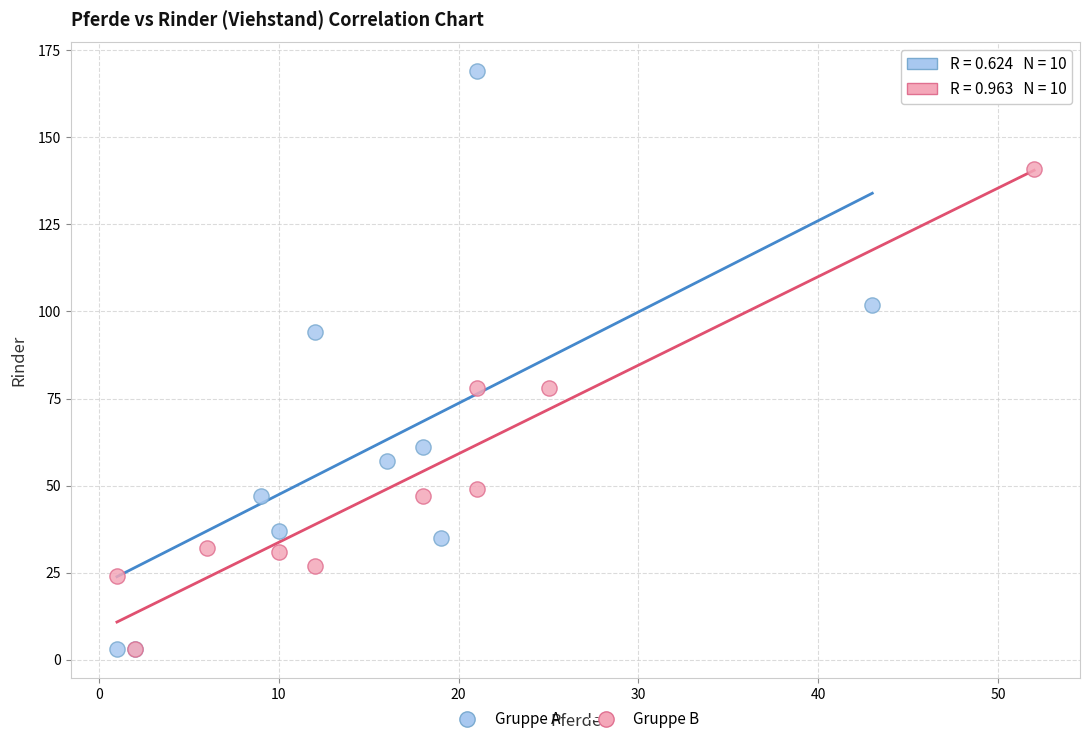

Which series reaches the maximum Y coordinate?

Gruppe A